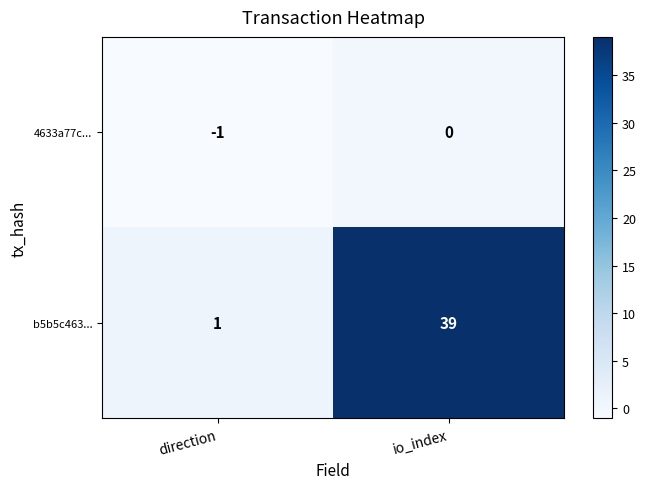

What is the highest value of the b5b5c463... series?

39